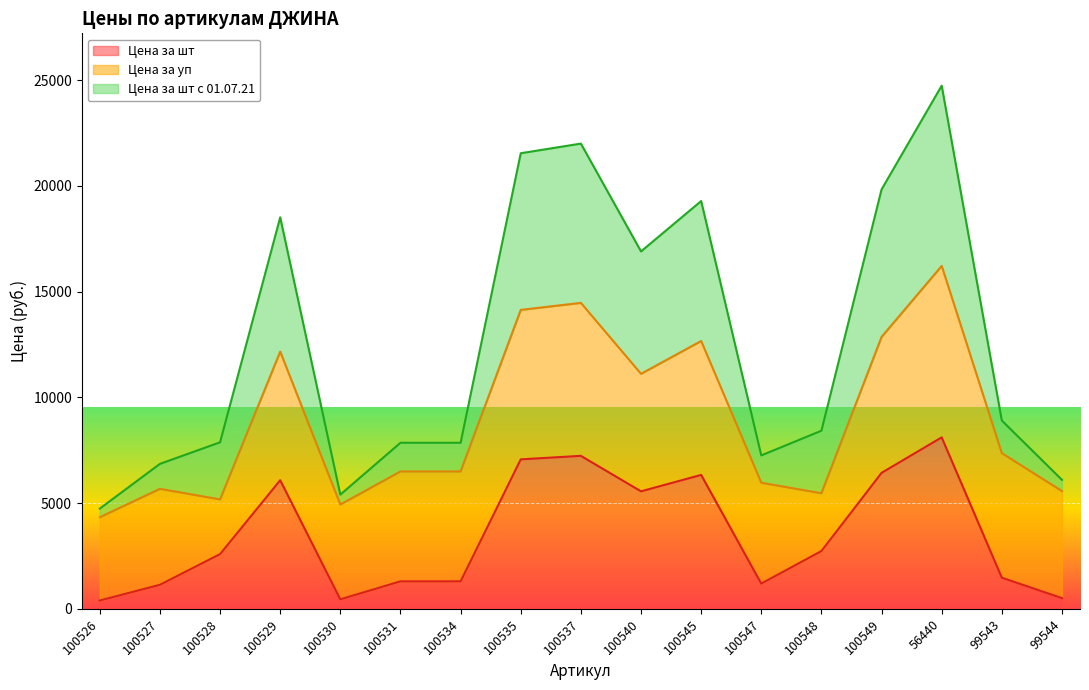

What is the spread (max minus min) of values at 100540?

11342.7